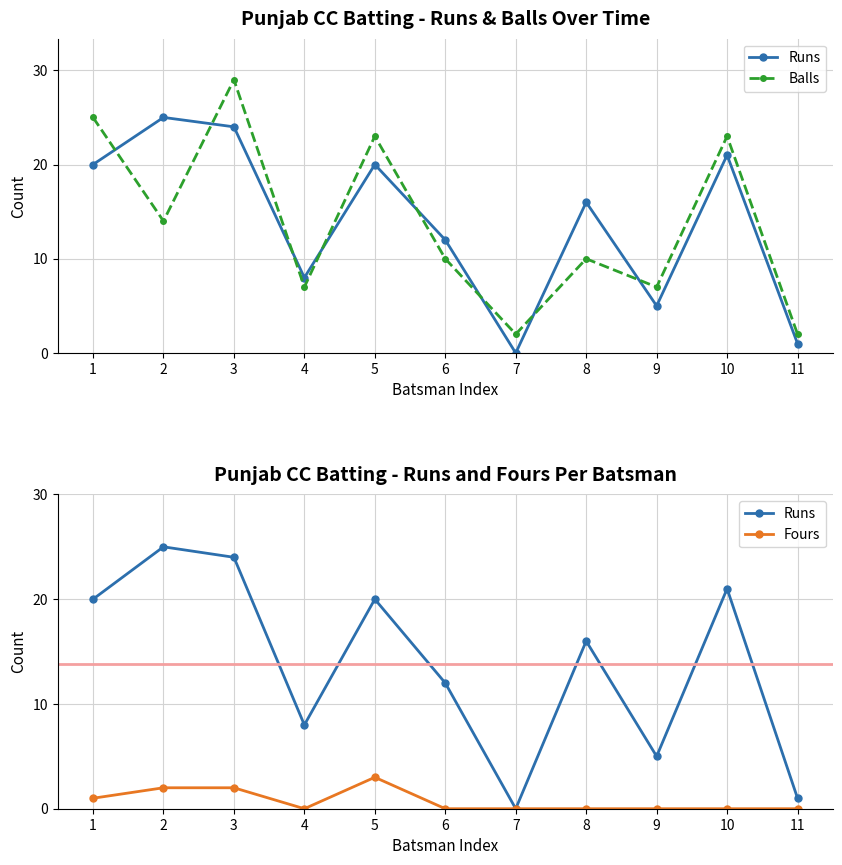

What is the value of the Runs point at the 6th from the left?

12